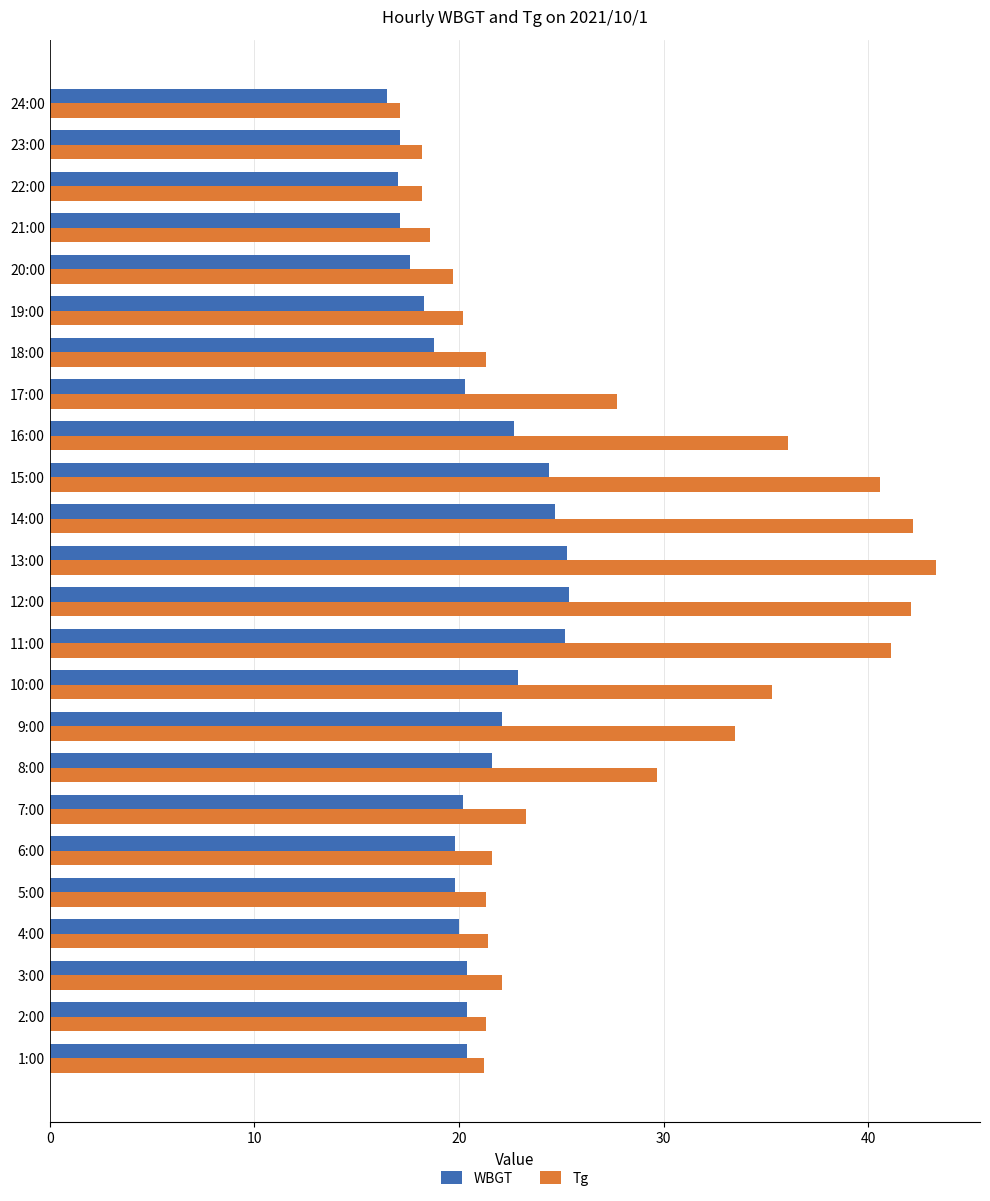

The value of Tg at 17:00 is 27.7. True or false?

True